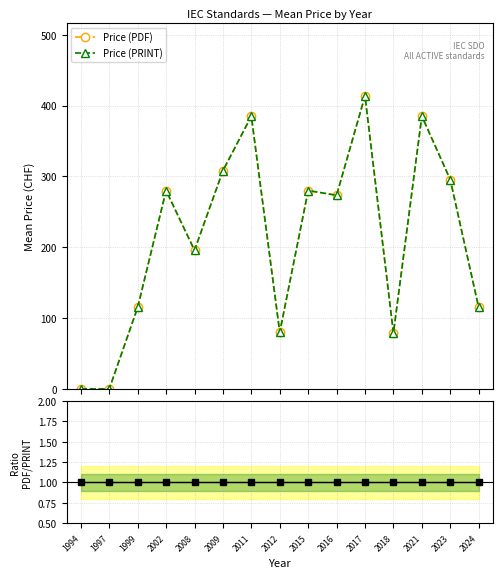

At which label does Price (PRINT) first exceed 273?

2002